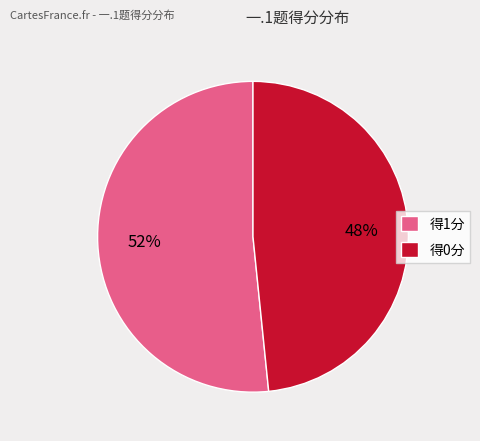

To the nearest percent, what is the average slice percentage?

50%